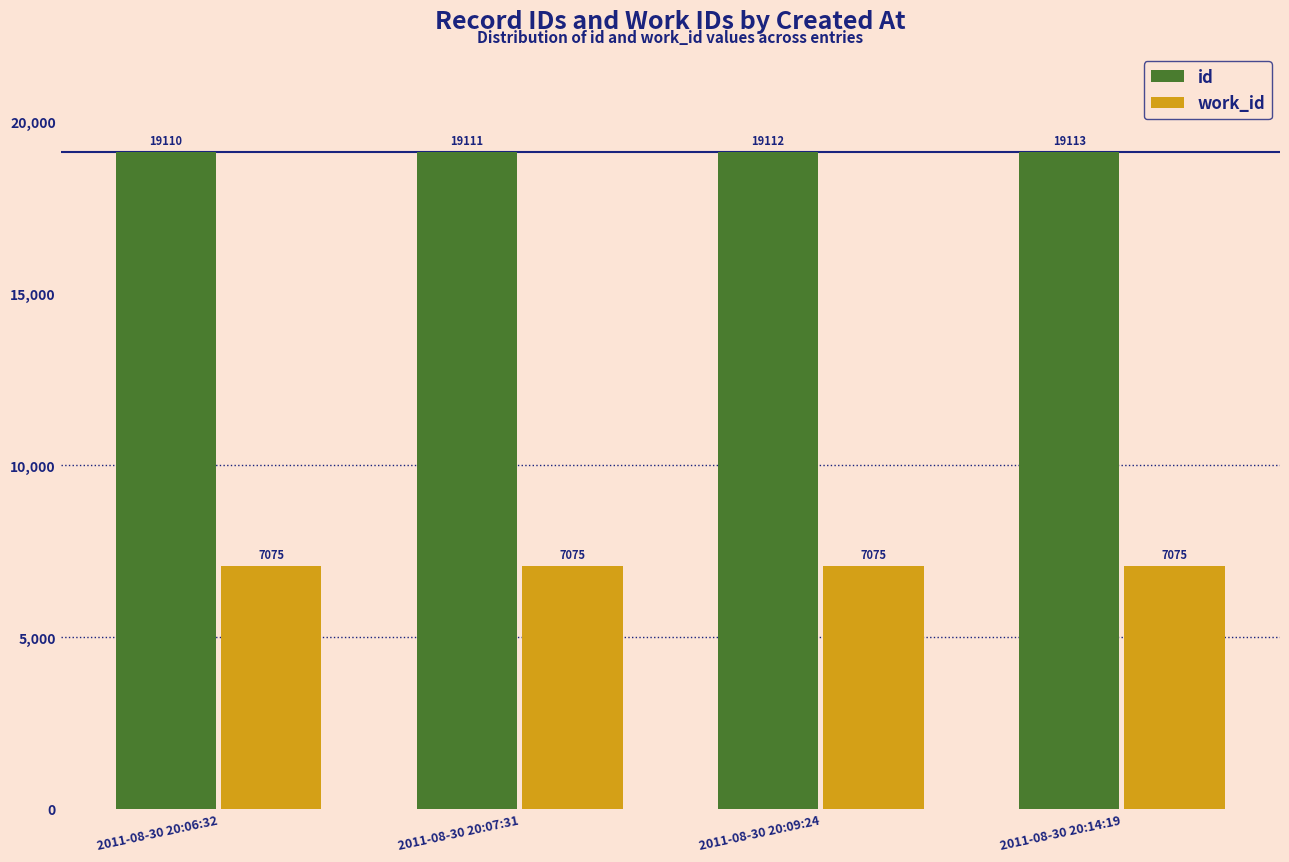

Which series has the widest spread of values?

id